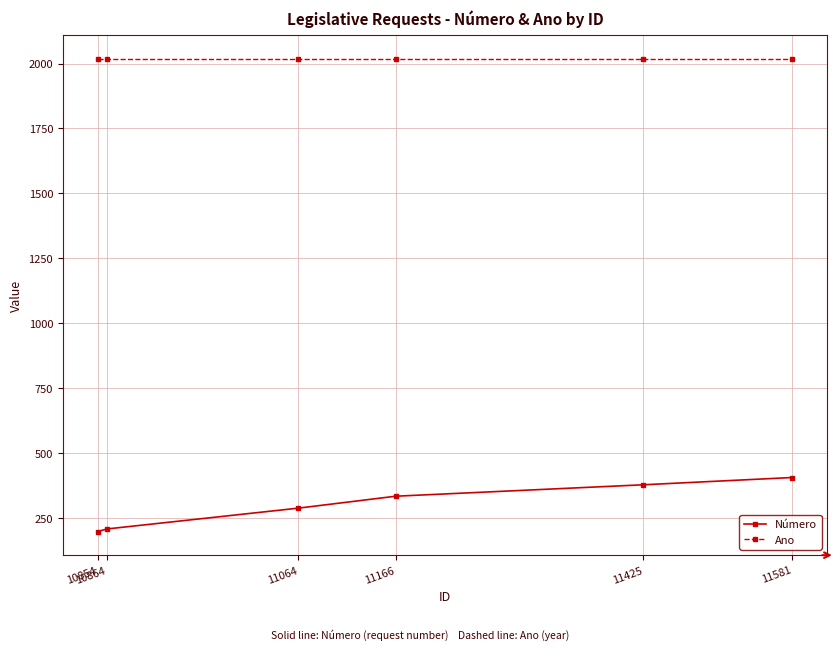

True or false: Ano has a value of 2018 at 11166.

True